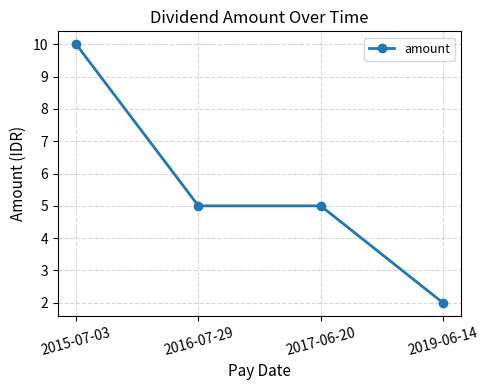

What is the greatest value displayed?

10